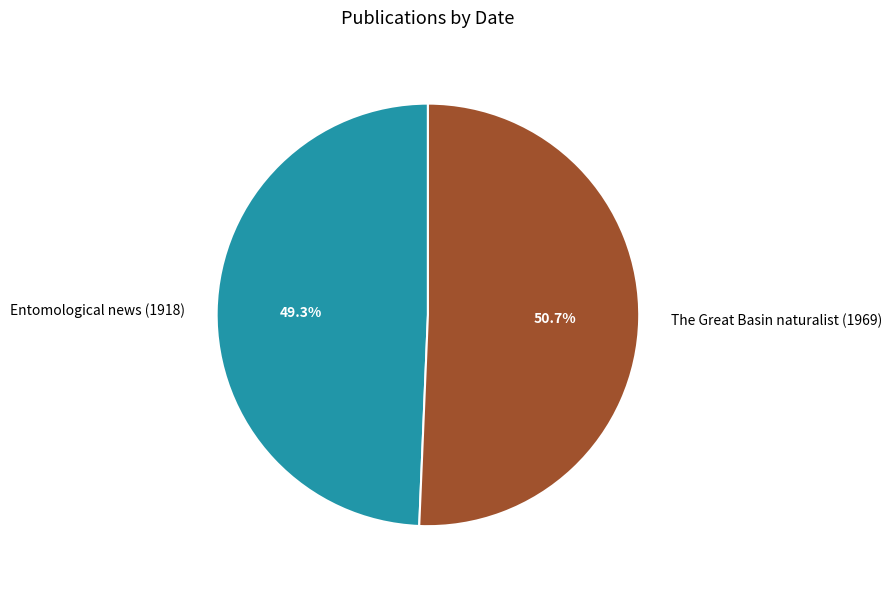

Is The Great Basin naturalist (1969) the majority of the pie?

Yes